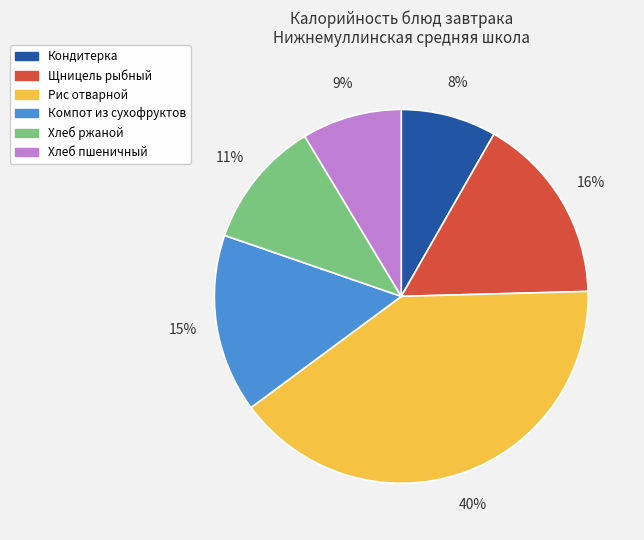

What percentage is the Рис отварной slice, to the nearest percent?

40%